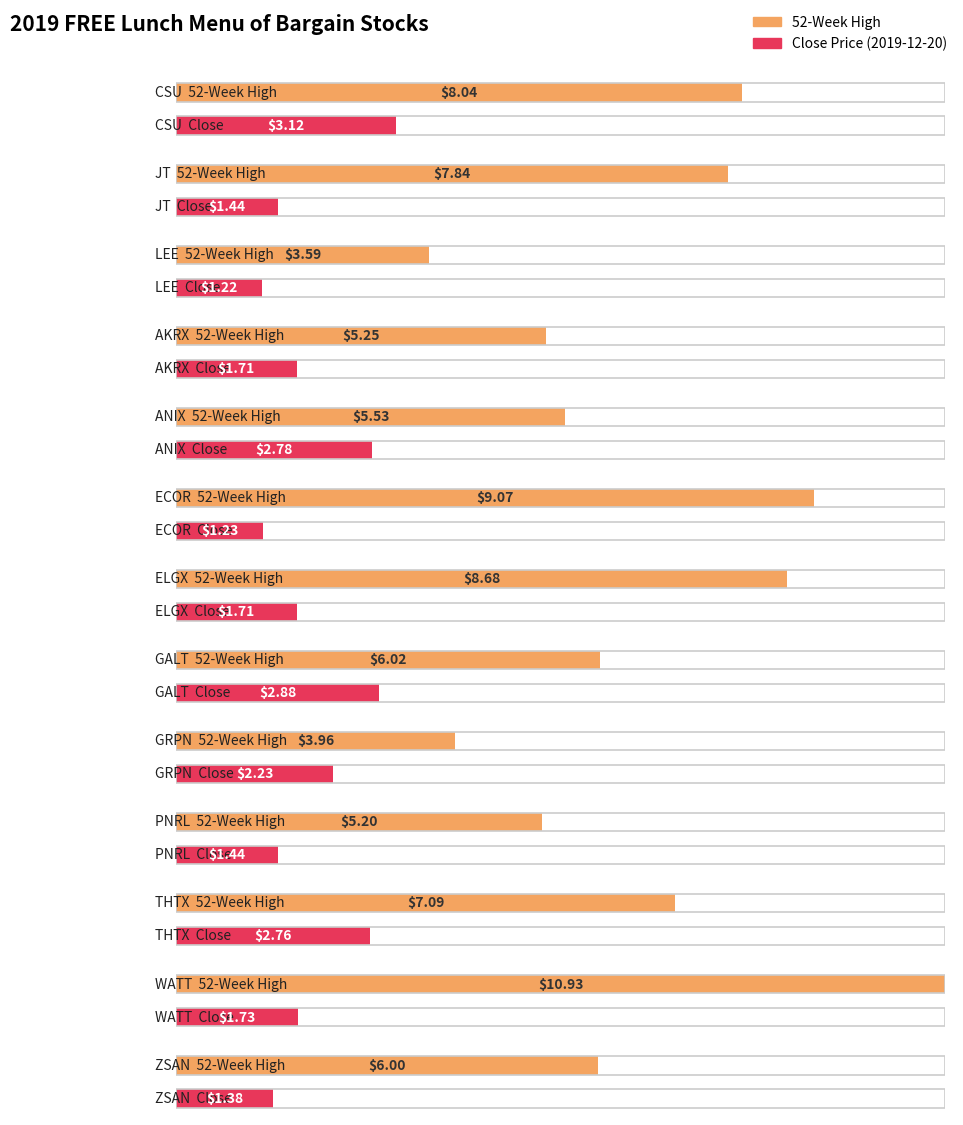

Which category has the lowest value across all series?

LEE